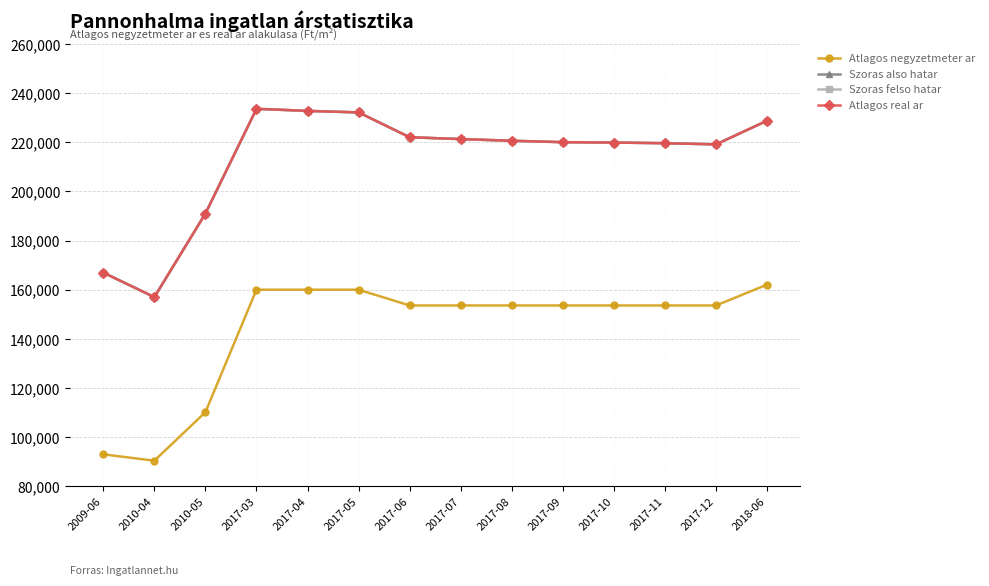

Rank the series by their maximum value, from lowest to highest.

Atlagos negyzetmeter ar, Szoras also hatar, Szoras felso hatar, Atlagos real ar